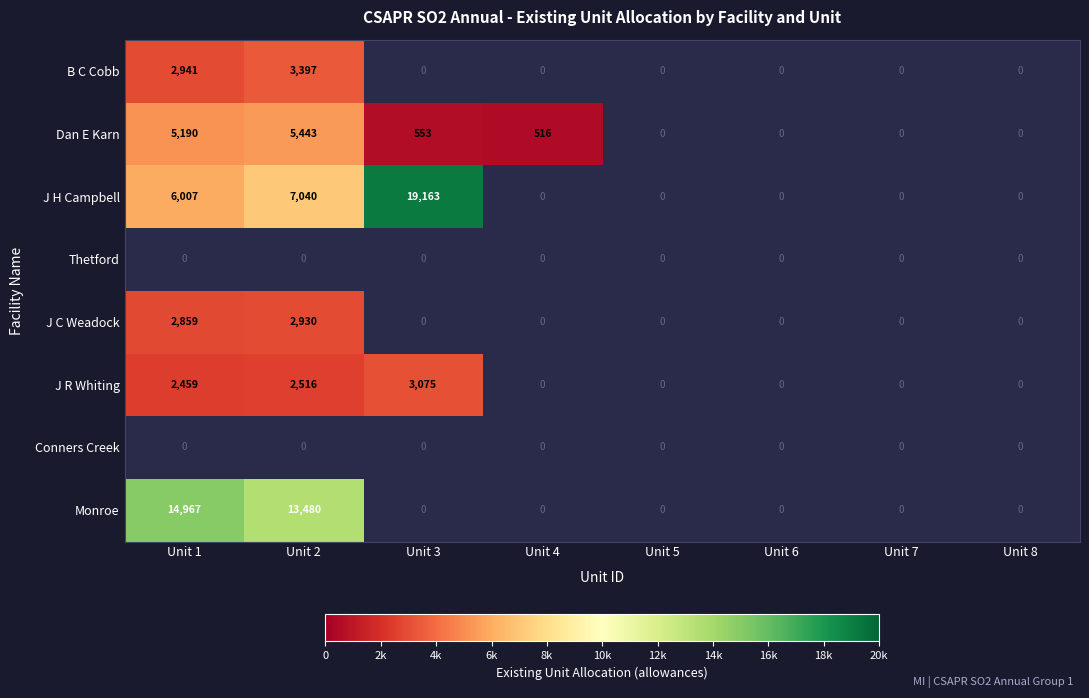

At how many categories does at least one series exceed 14100?

2